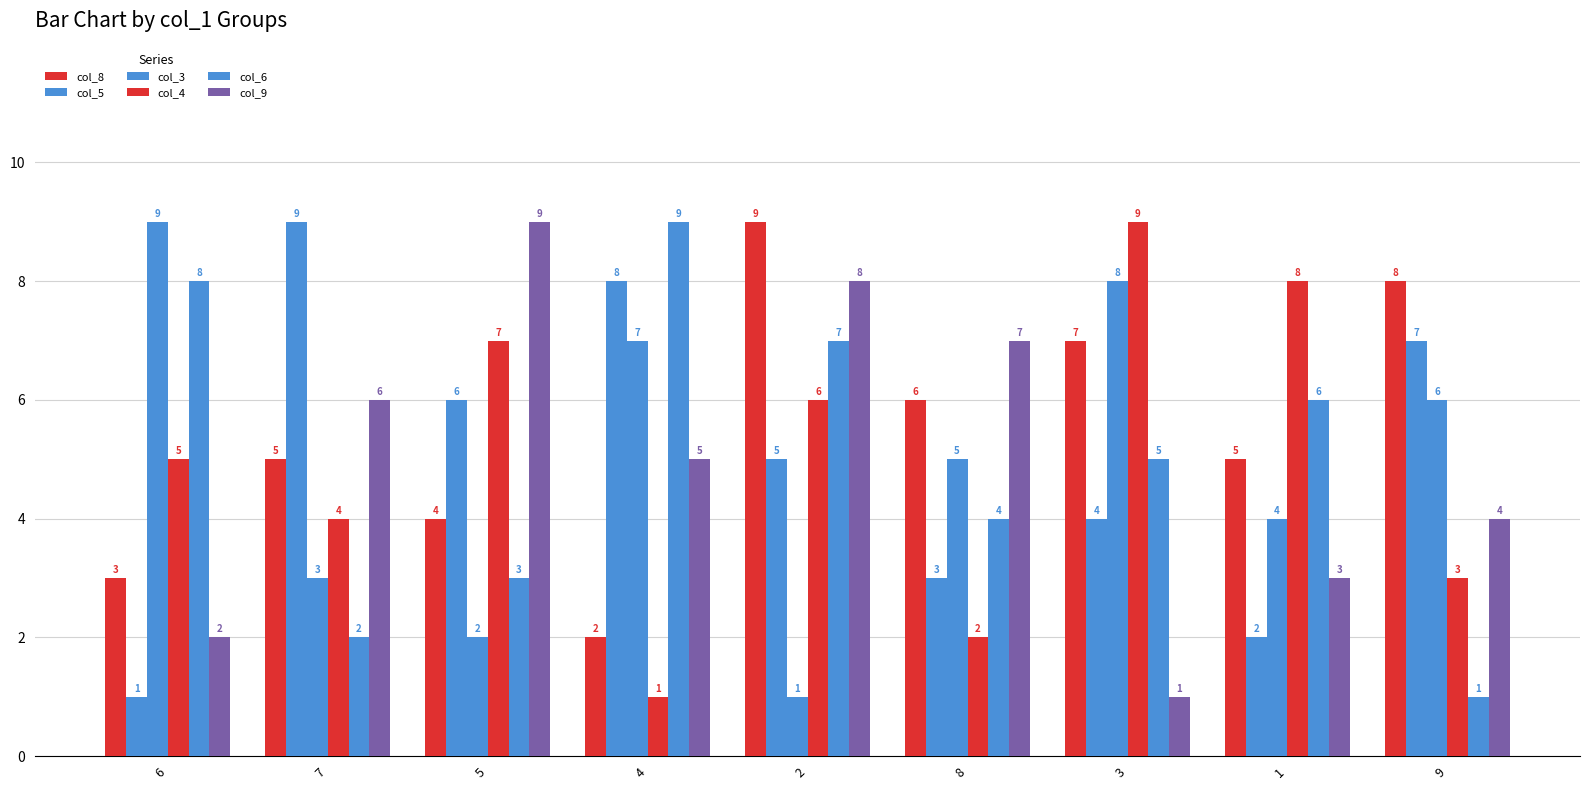

Are the bars grouped side by side (vs. stacked)?

Yes